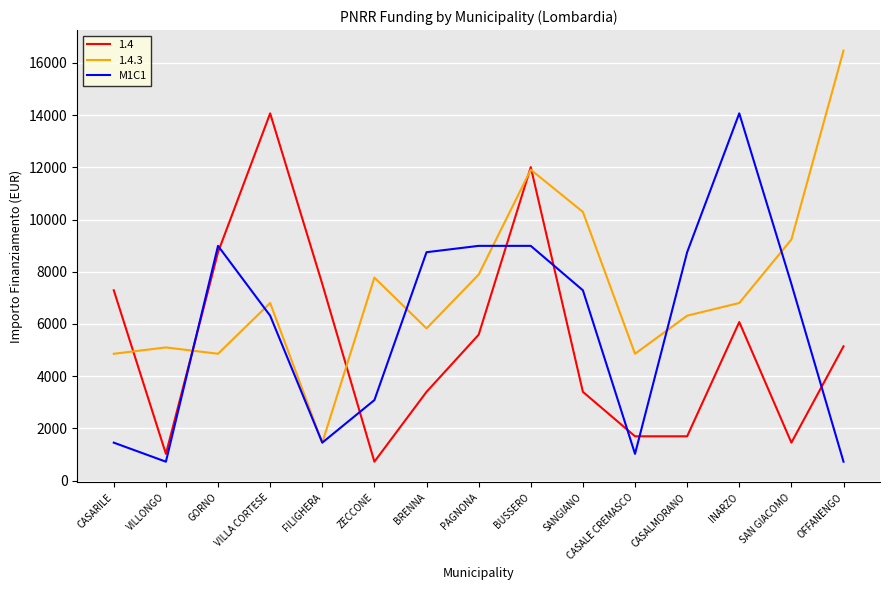

The 1.4.3 series shows 1458 at FILIGHERA. True or false?

True